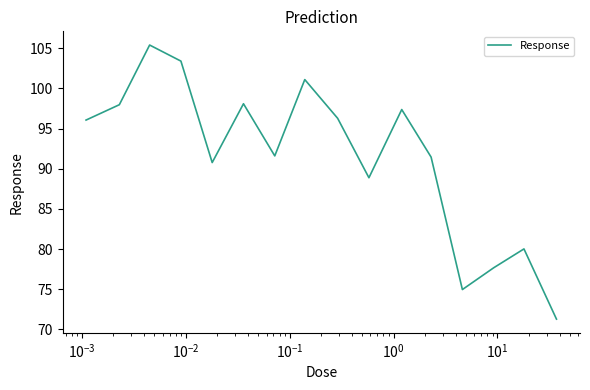

What is the sum of all values?

1462.3